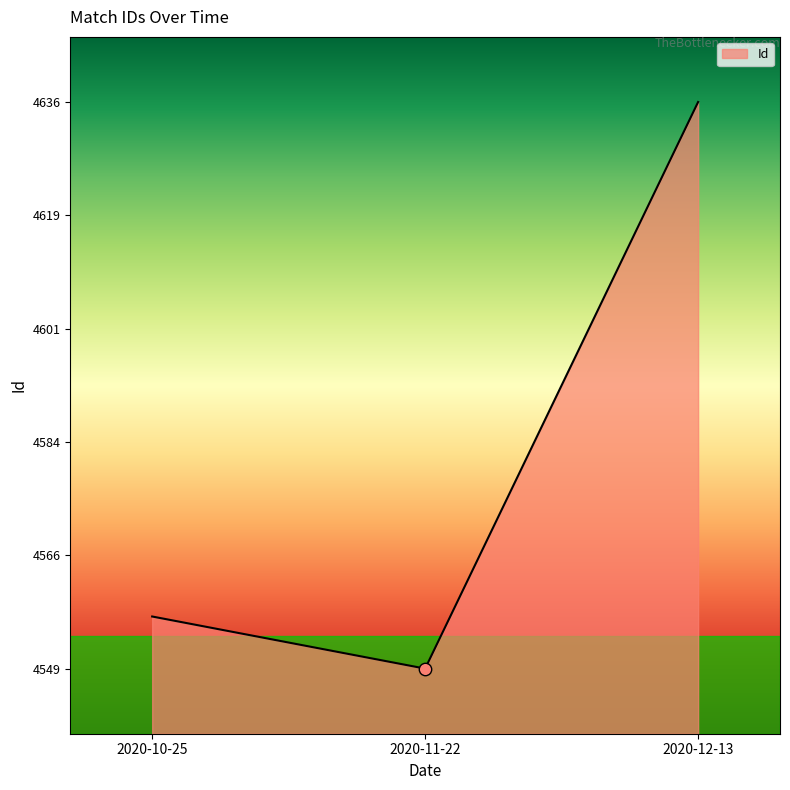

What is the change in value from 2020-10-25 to 2020-11-22?

-8